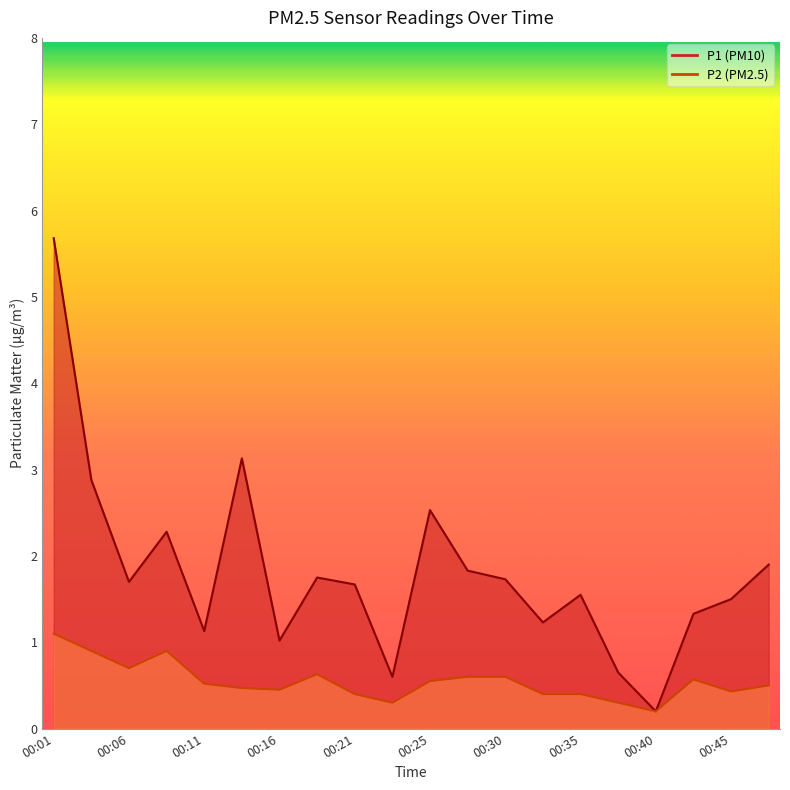

At which label is P1 closest to 2?

00:47